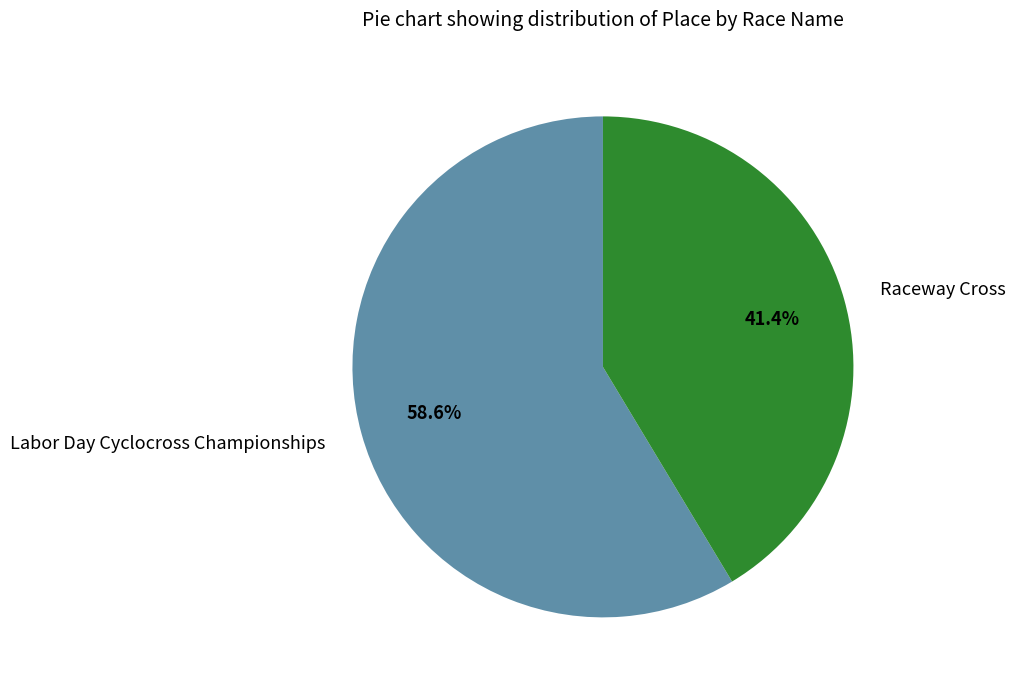

Between Labor Day Cyclocross Championships and Raceway Cross, which is larger?

Labor Day Cyclocross Championships